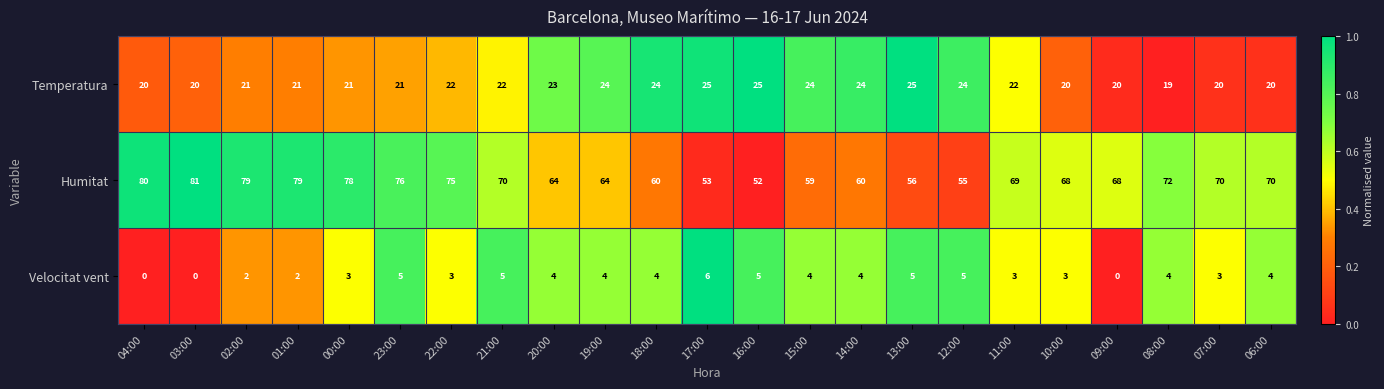

How many Velocitat vent values are between 3 and 5?

17